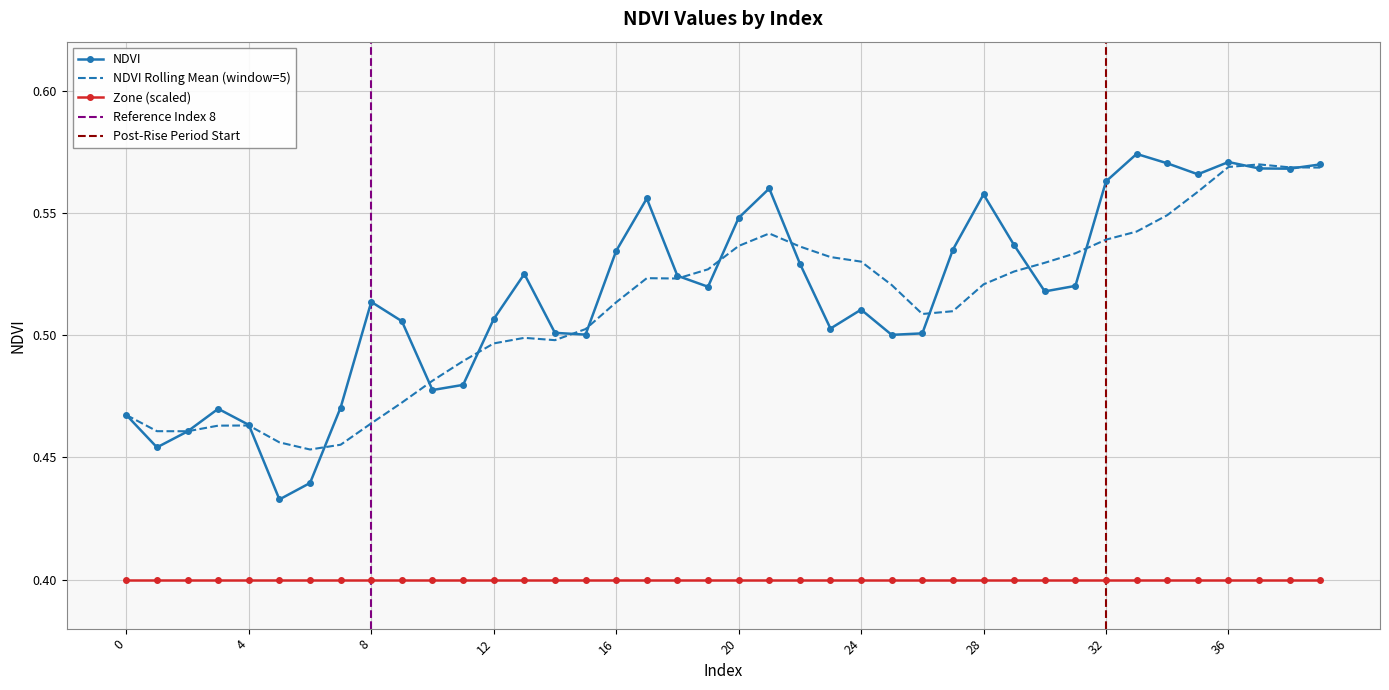

Between 23 and 22, which is larger?

22